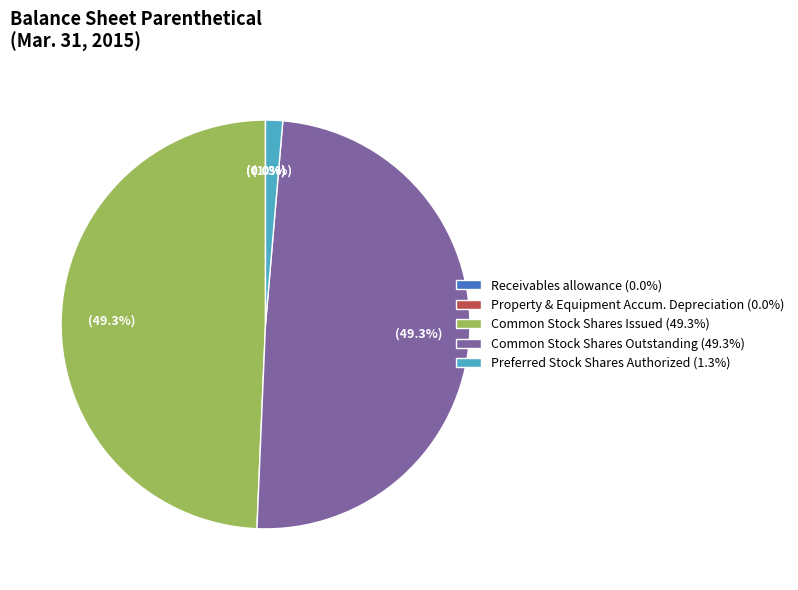

To the nearest percent, what is the average slice percentage?

20%